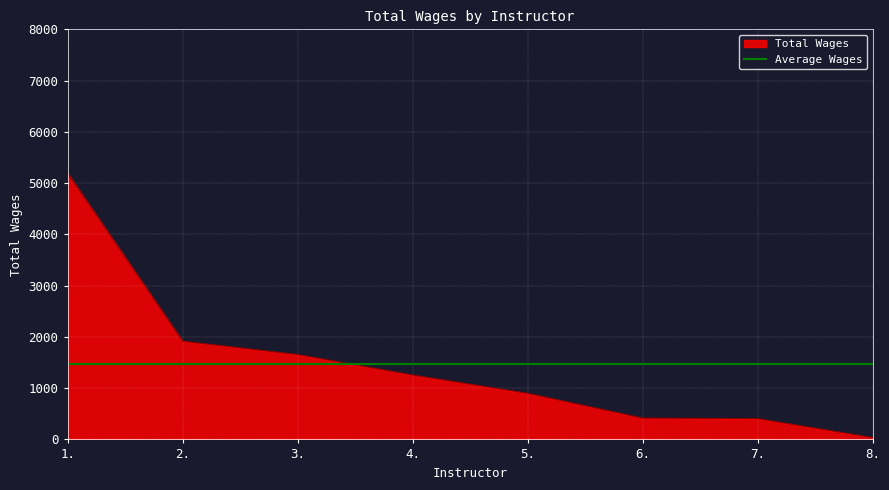

The value of Total Wages at 2. is 1073. True or false?

False